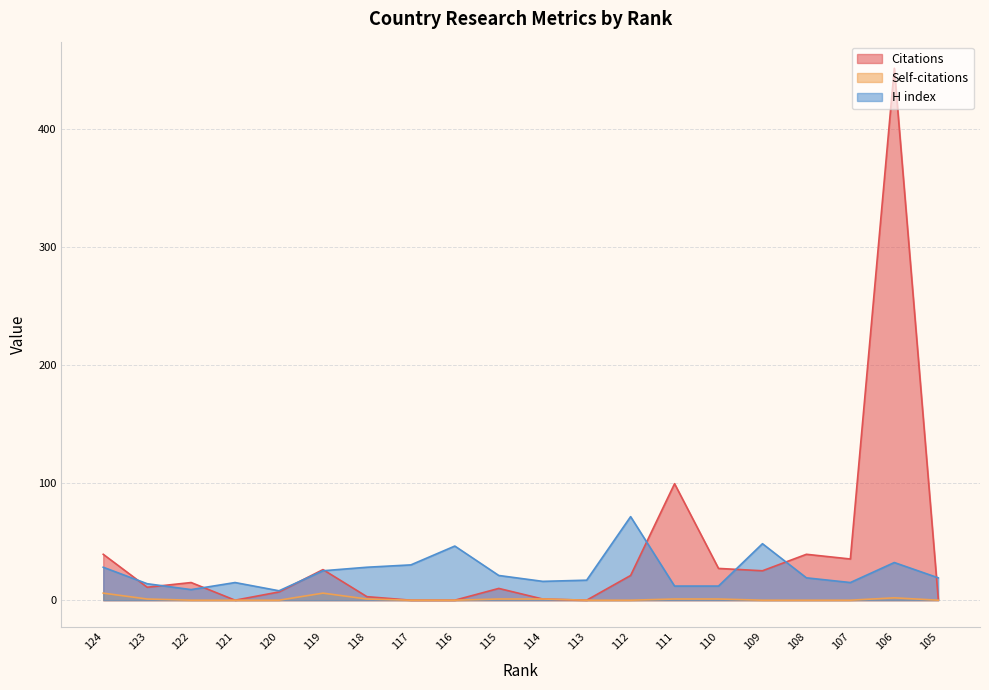

At how many categories does at least one series exceed 245?

1